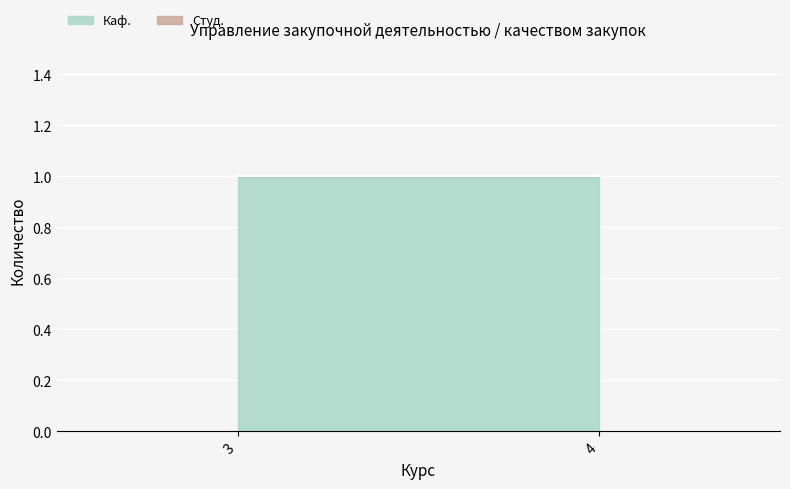

Which series has the largest range (max minus min)?

Каф.